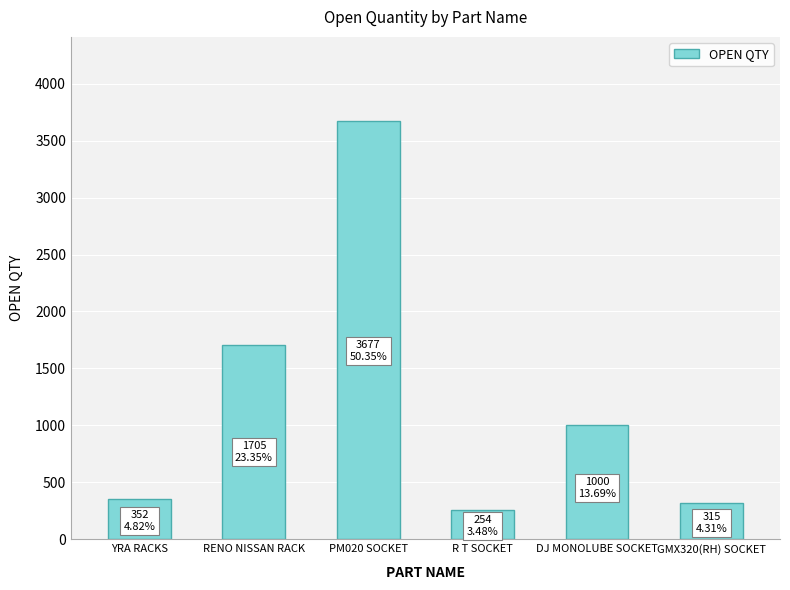

What is the sum of the values at R T SOCKET and RENO NISSAN RACK?

1959